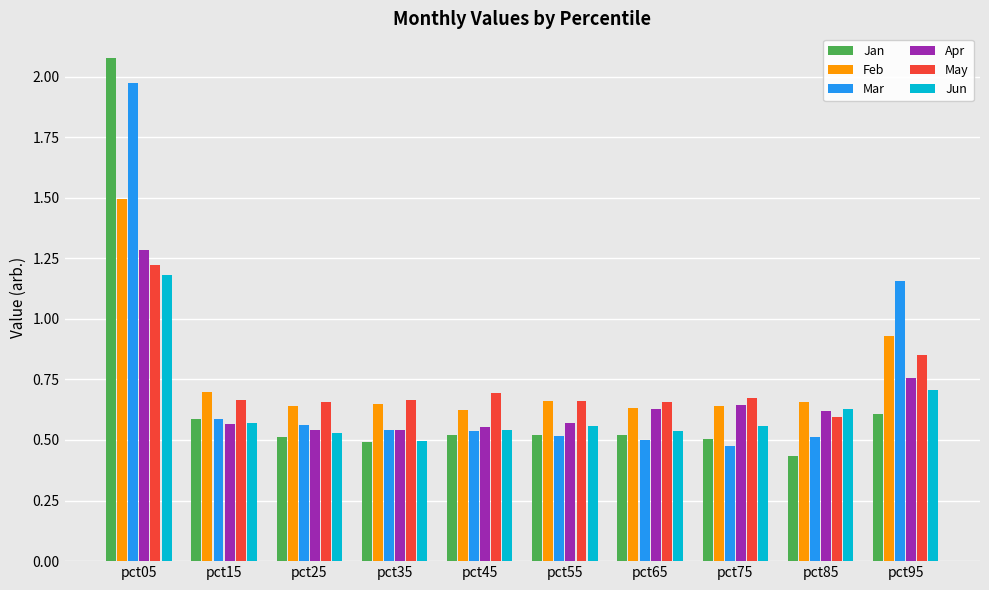

What is the sum of the May values at pct85 and pct65?

1.3